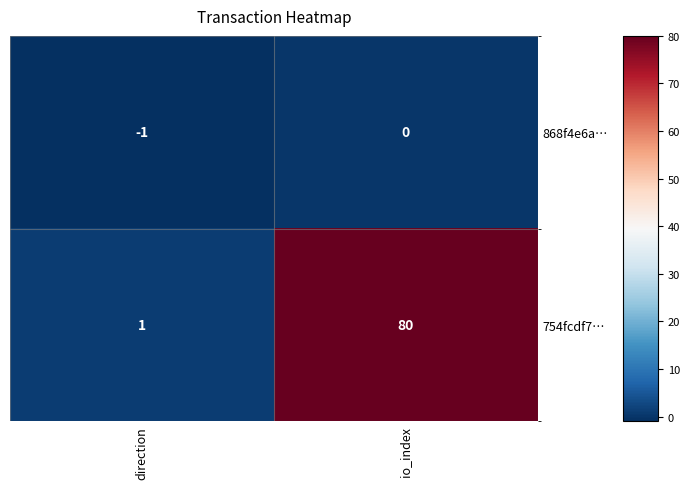

The value of 754fcdf7… at direction is 1. True or false?

True